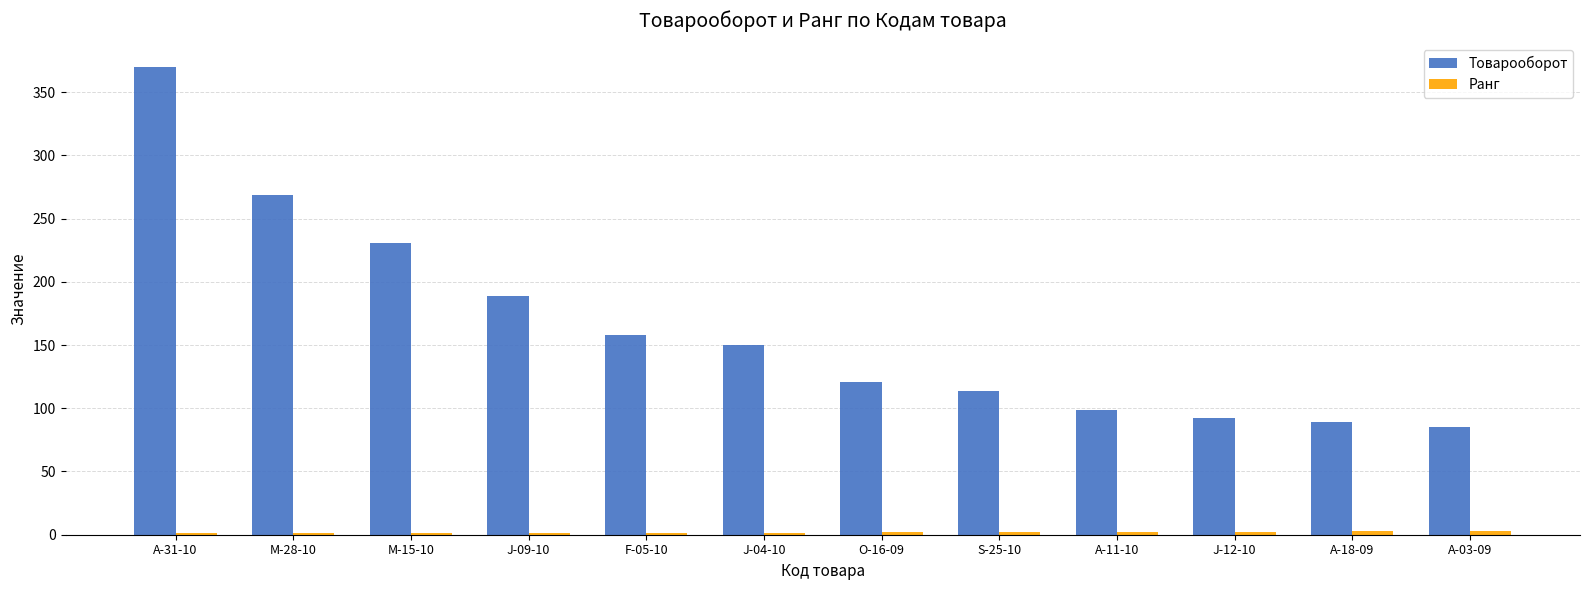

Which series has the largest range (max minus min)?

Товарооборот